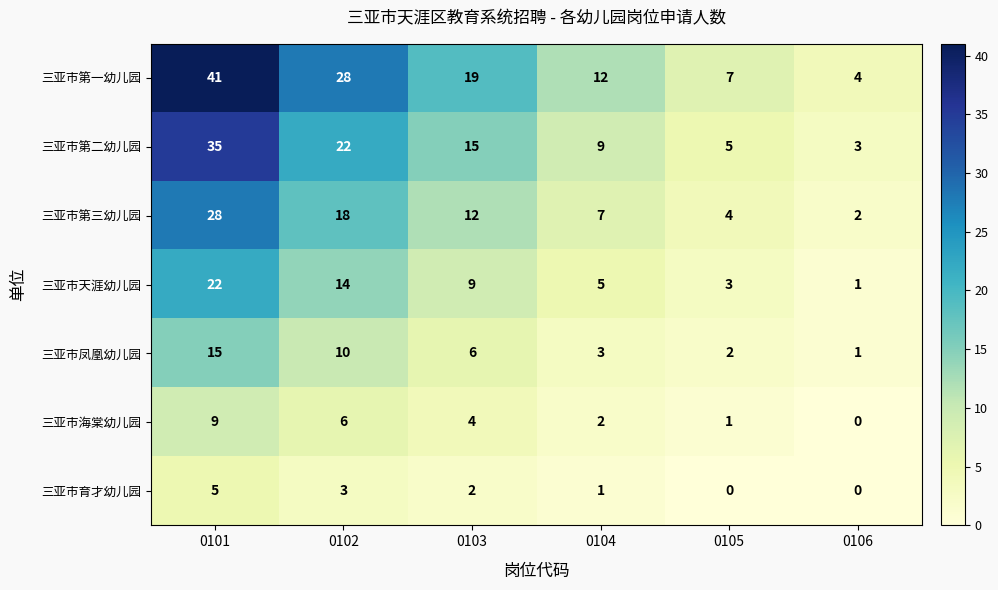

Is it true that 三亚市海棠幼儿园 equals 1 at 0104?

False